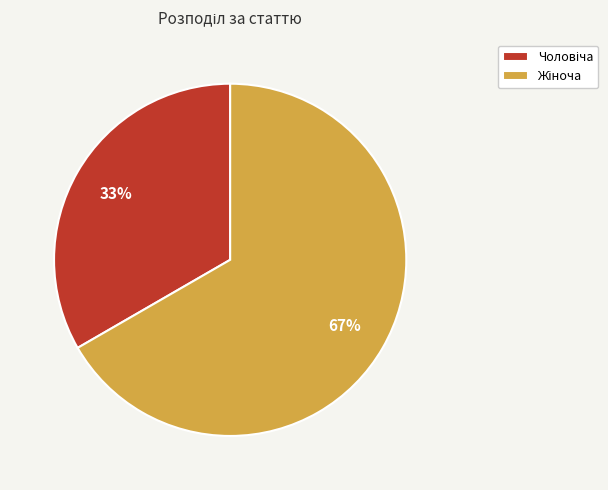

Is there any slice that represents more than half of the pie?

Yes